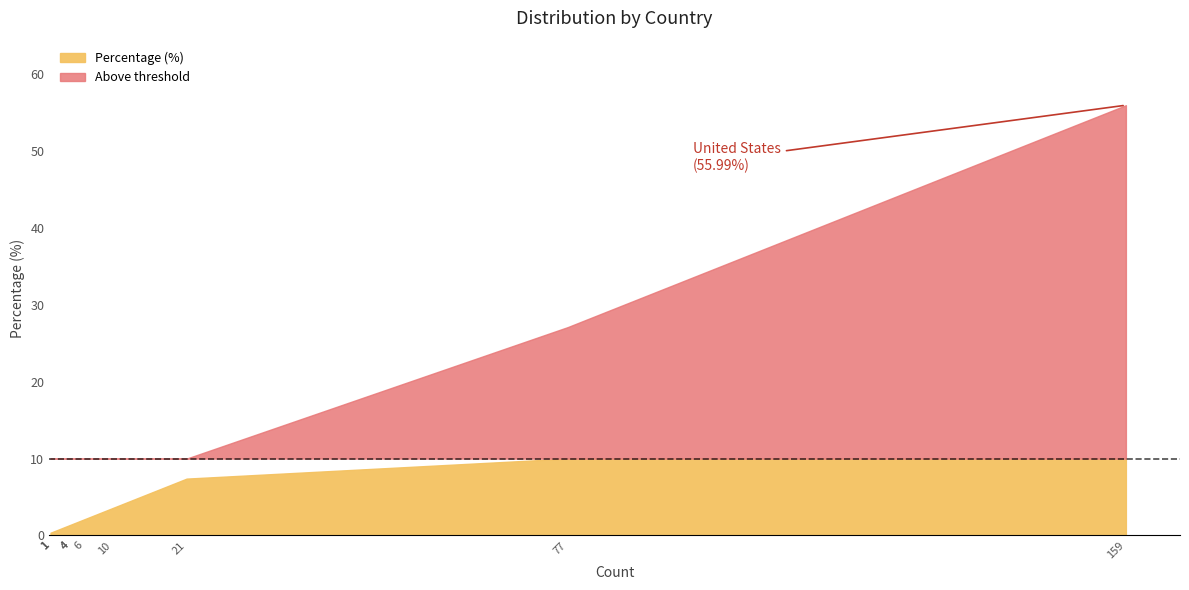

How many values are below 2?

5